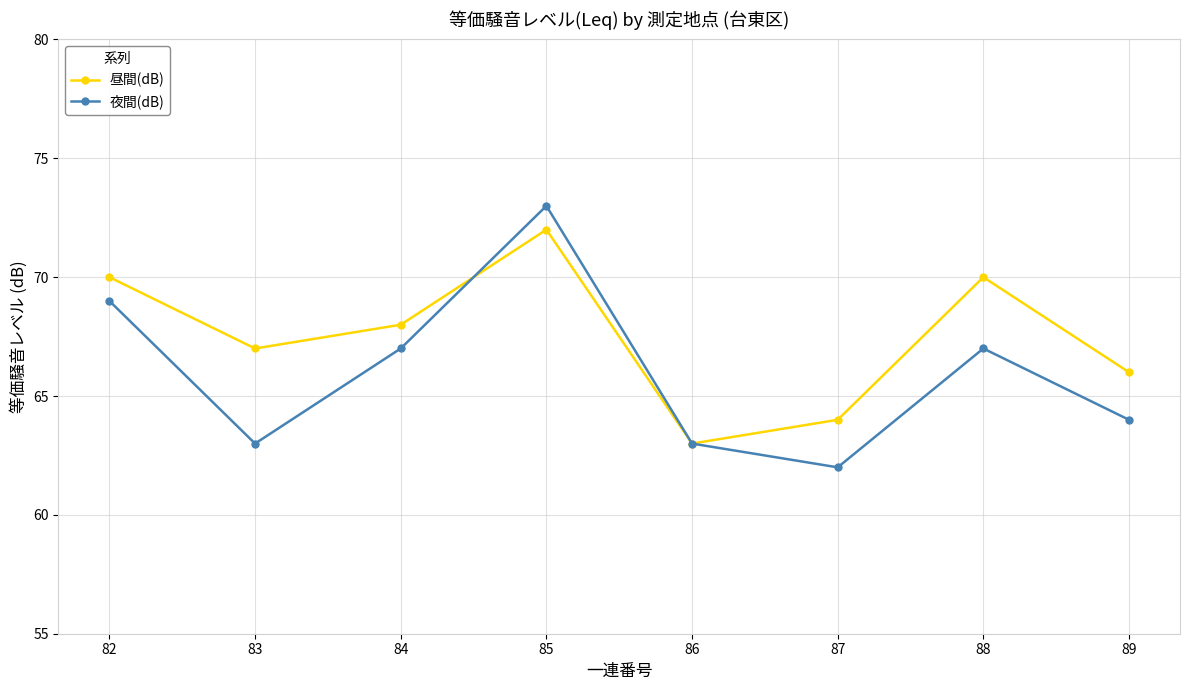

What is the minimum value for 昼間(dB)?

63